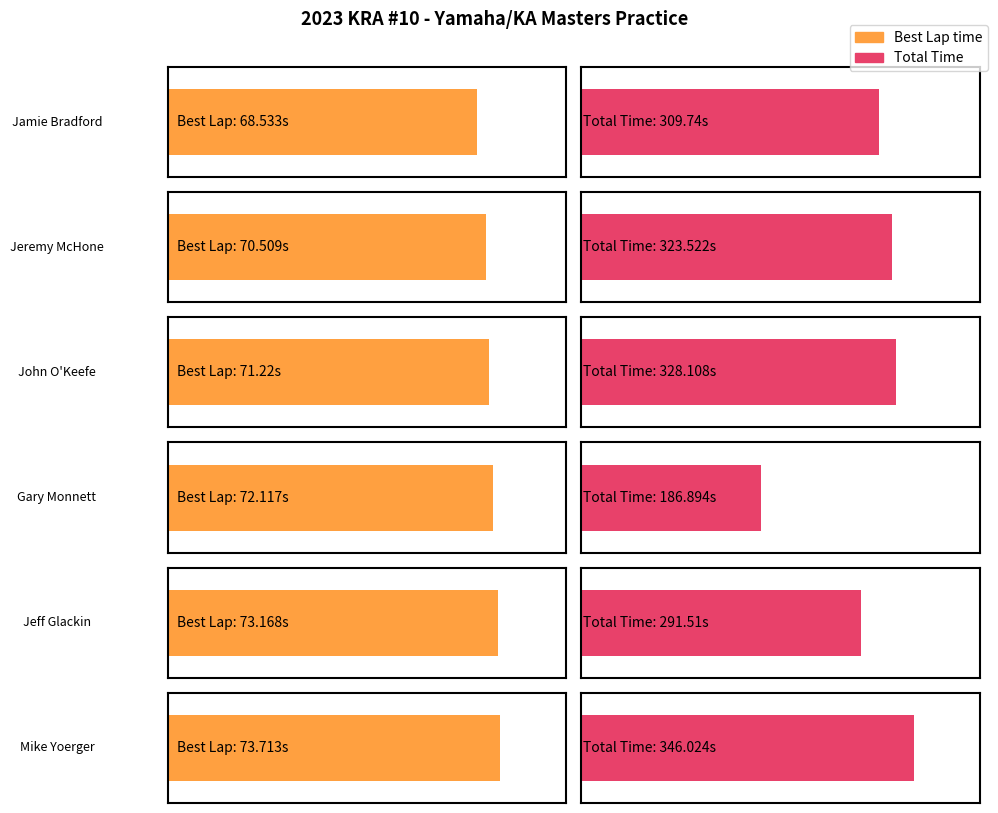

What is the label of the 4th bar from the right?

John O'Keefe